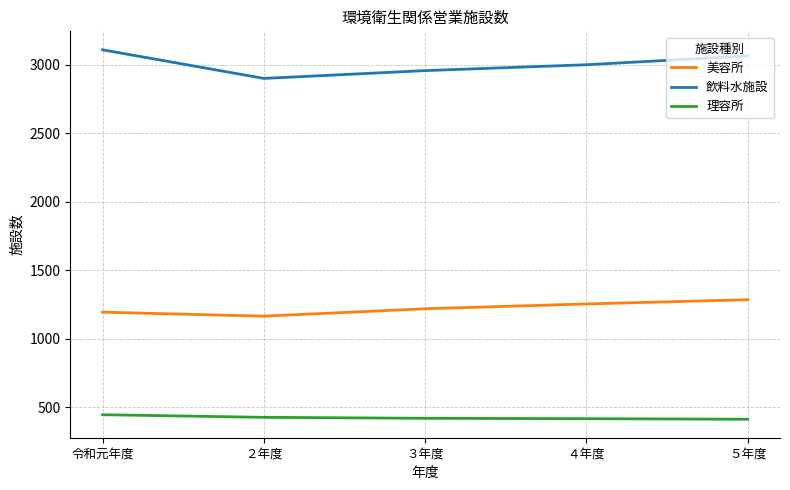

Which category has the highest value in the 飲料水施設 series?

令和元年度